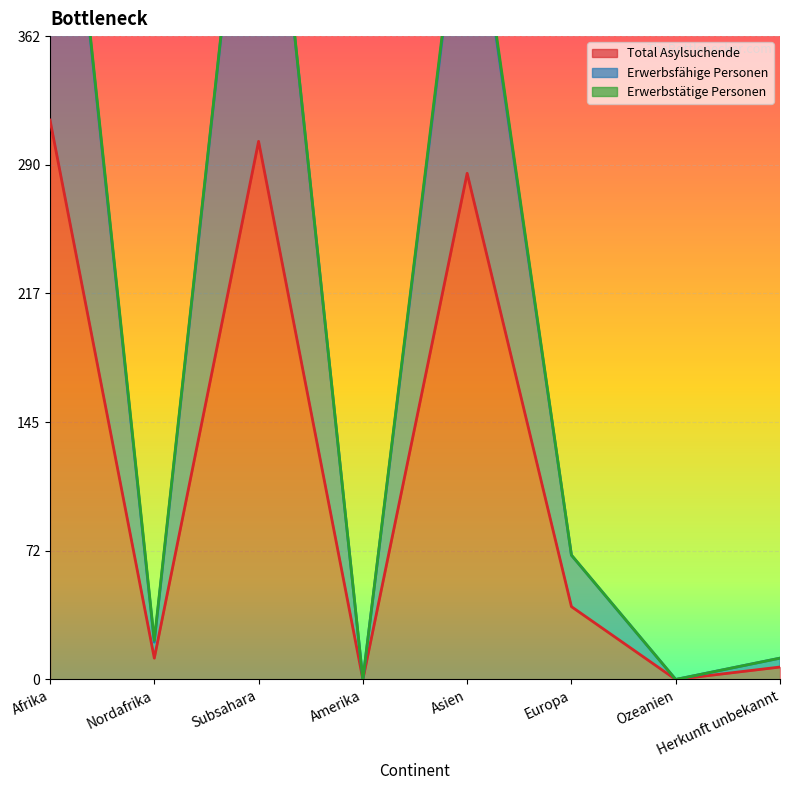

What is the value of the Erwerbsfähige Personen point at the 5th from the left?

474